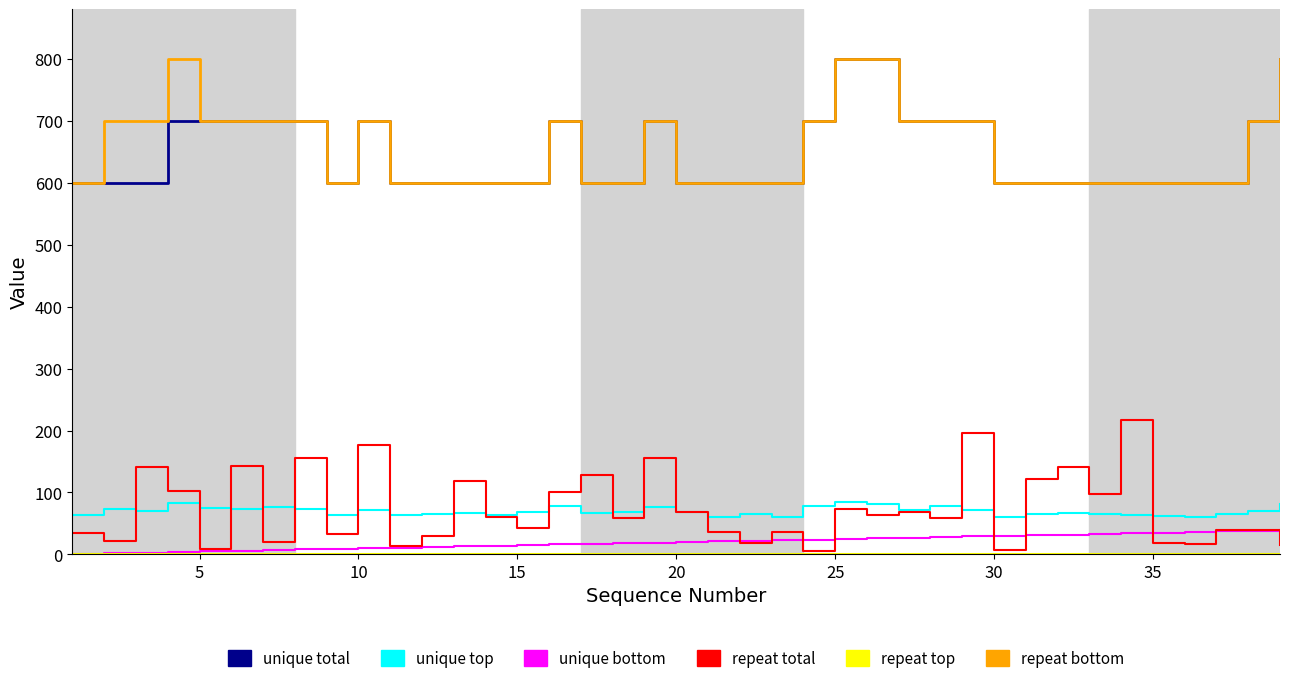

What is the lowest value of the repeat bottom series?

600